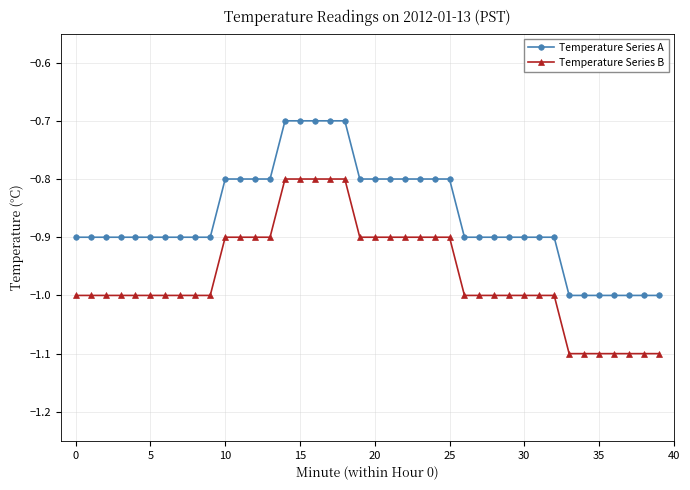

Which series has the largest total across all categories?

Temperature Series A